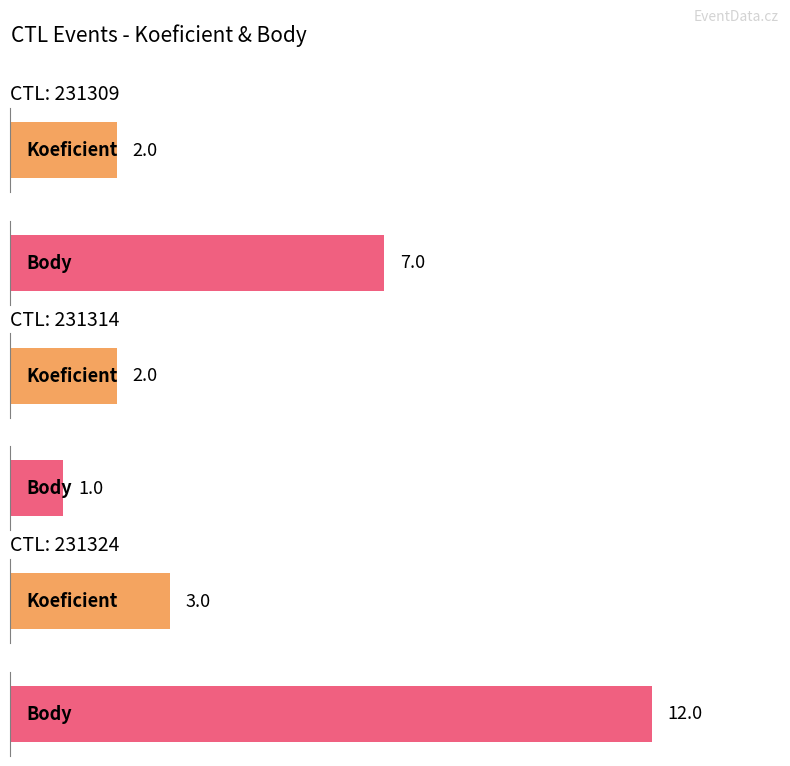

List the labels in order of Koeficient value, largest first.

231324, 231309, 231314